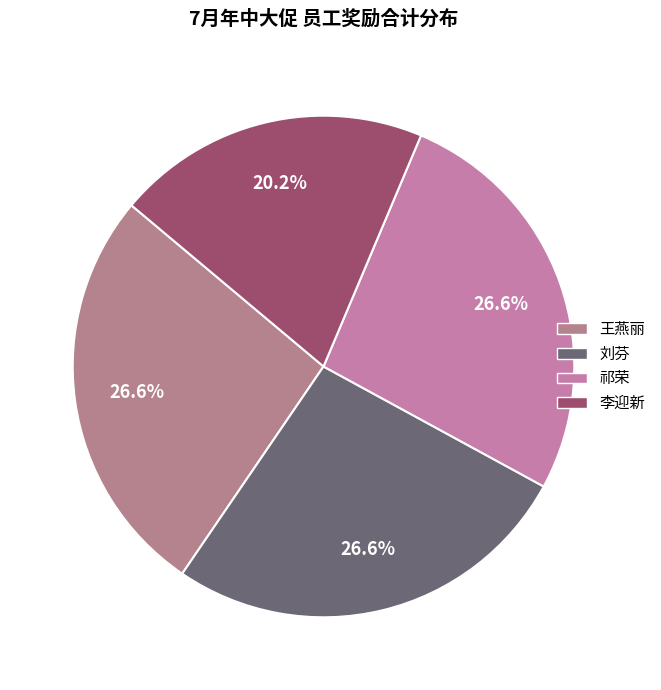

How many segments does this pie chart have?

4